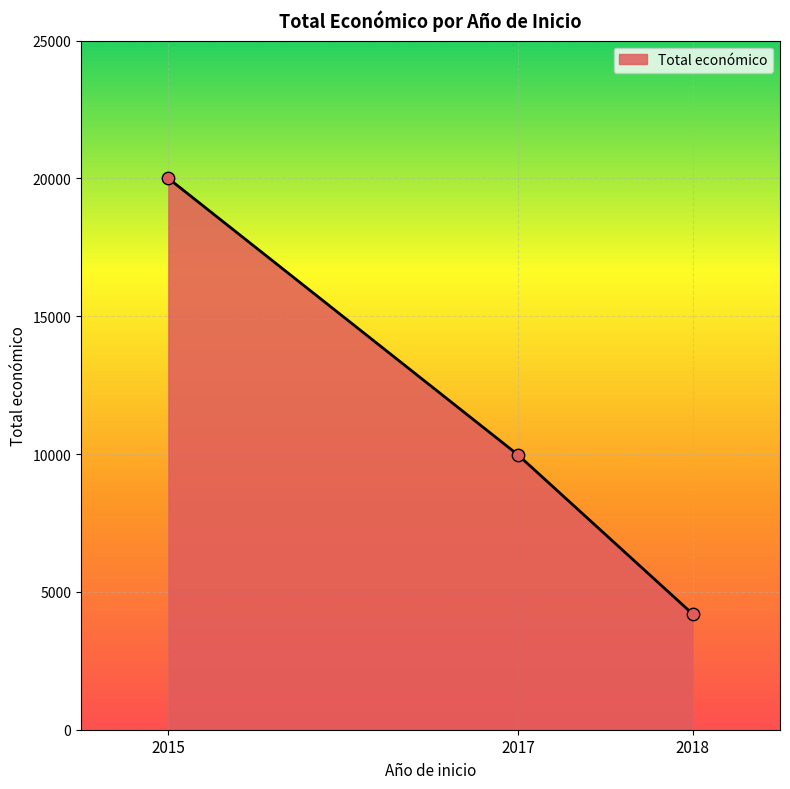

What is the change in value from 2015 to 2018?

-15800